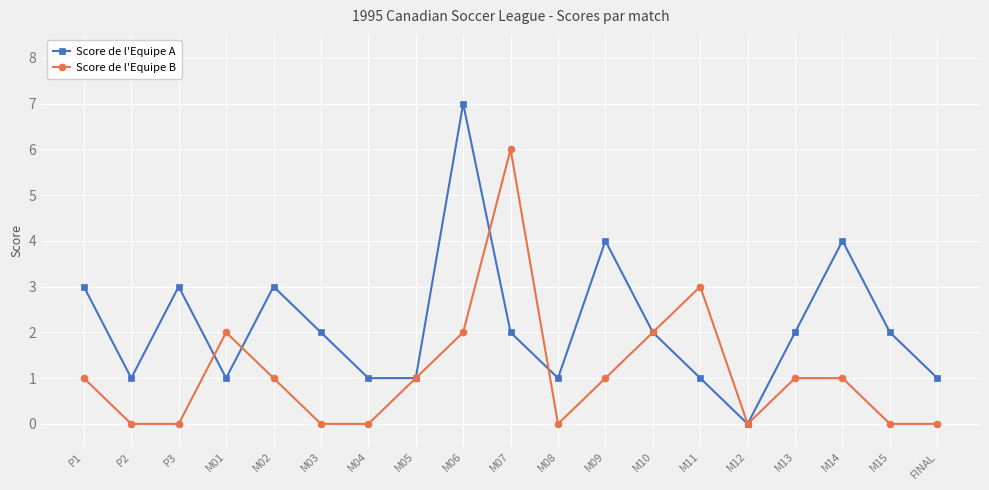

What is the highest value of the Score de l'Equipe A series?

7